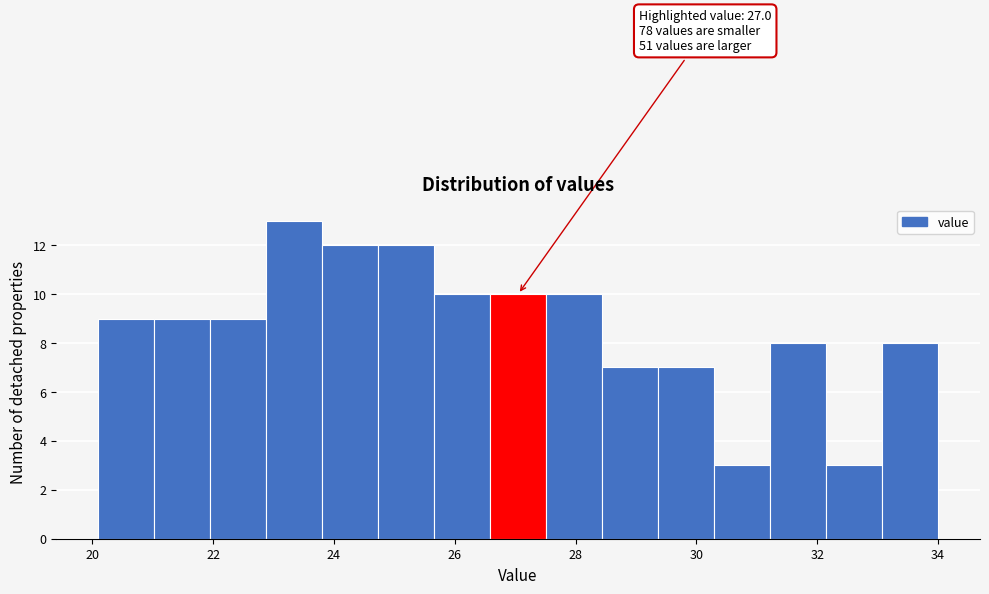

Over which range of the x-axis is the bar tallest?

22.8 to 23.8